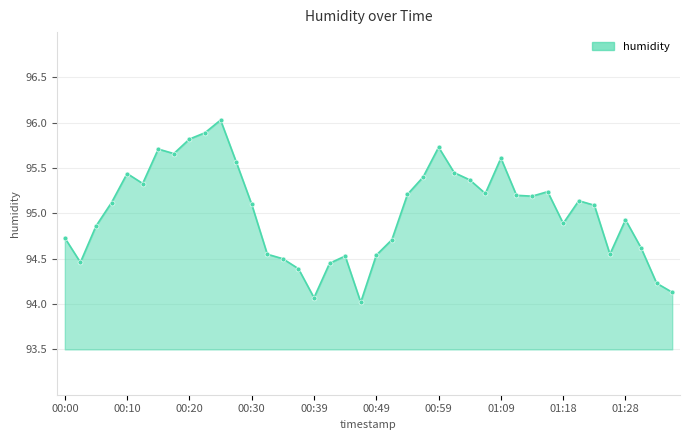

What is the maximum value shown in the chart?

96.0